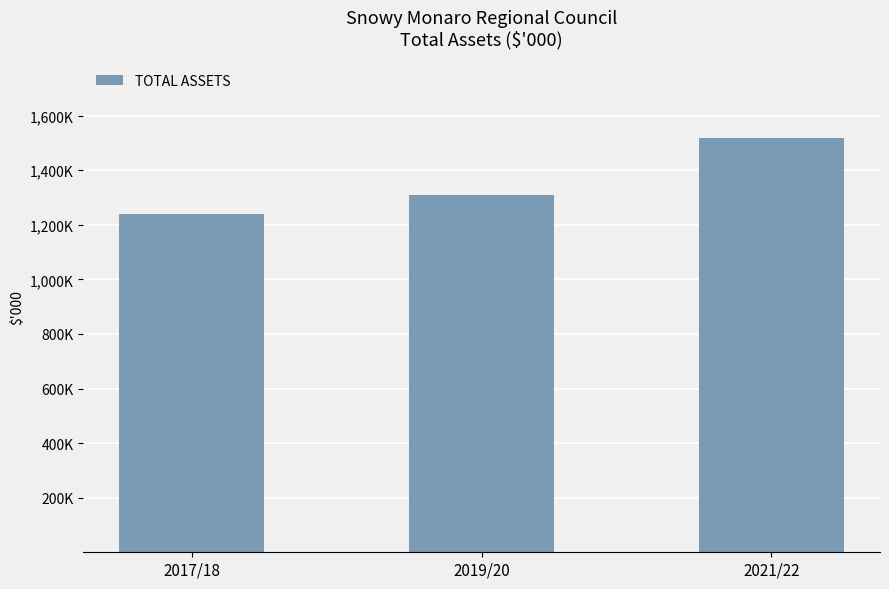

Where is the data nearest to the value 1378940?

2019/20